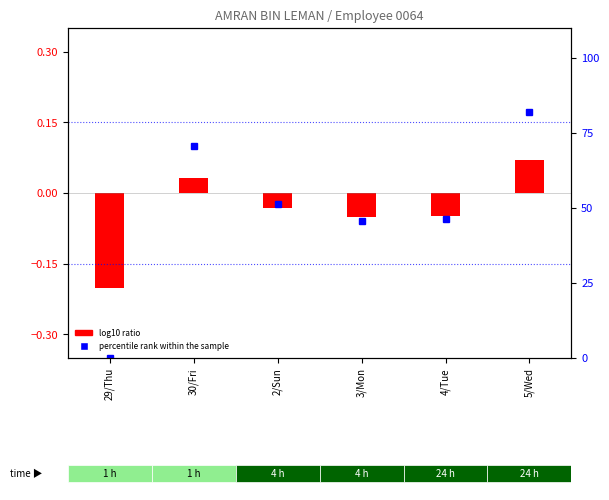

The value of percentile rank within the sample at 29/Thu is 39.1. True or false?

False